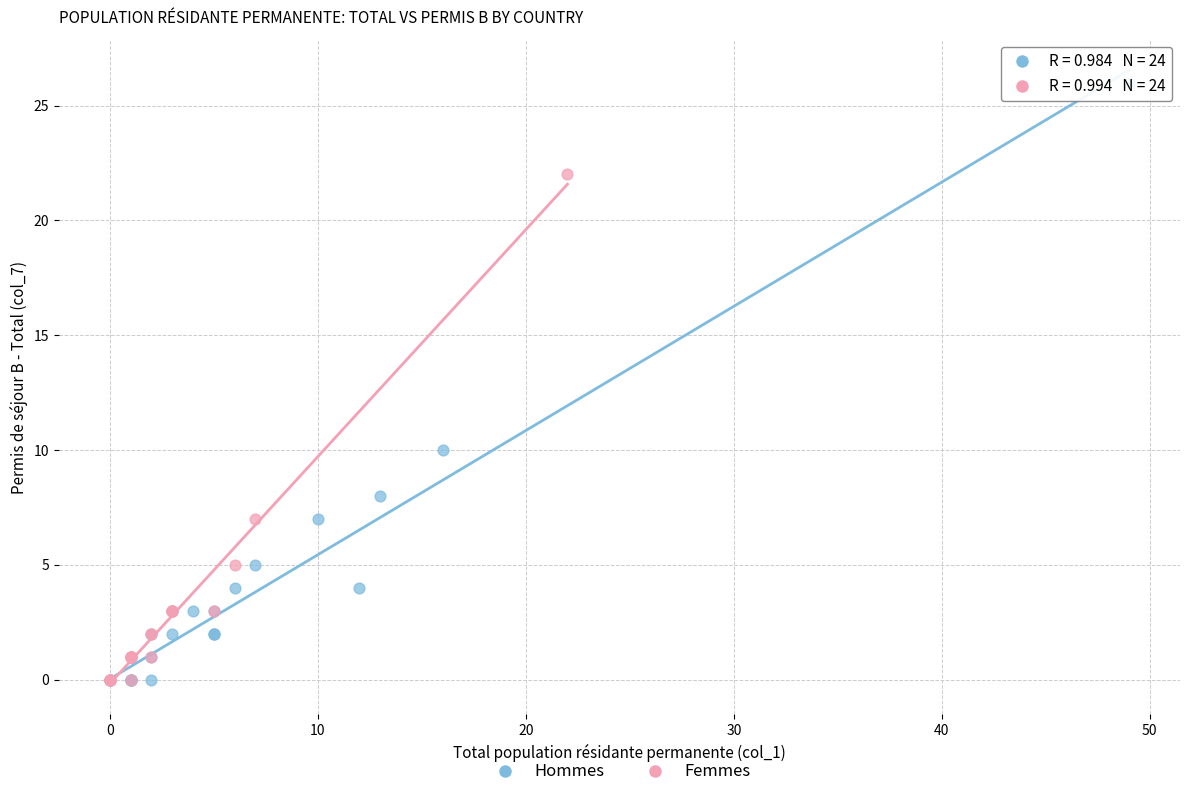

Which series contains the highest Y value?

Hommes